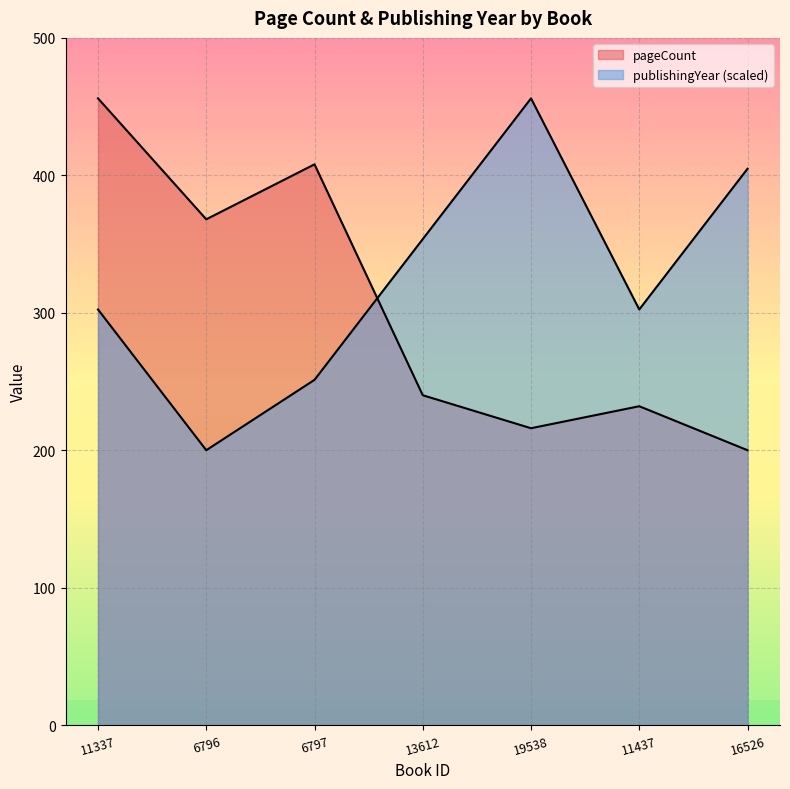

Is it true that pageCount equals 368.0 at 6796?

True